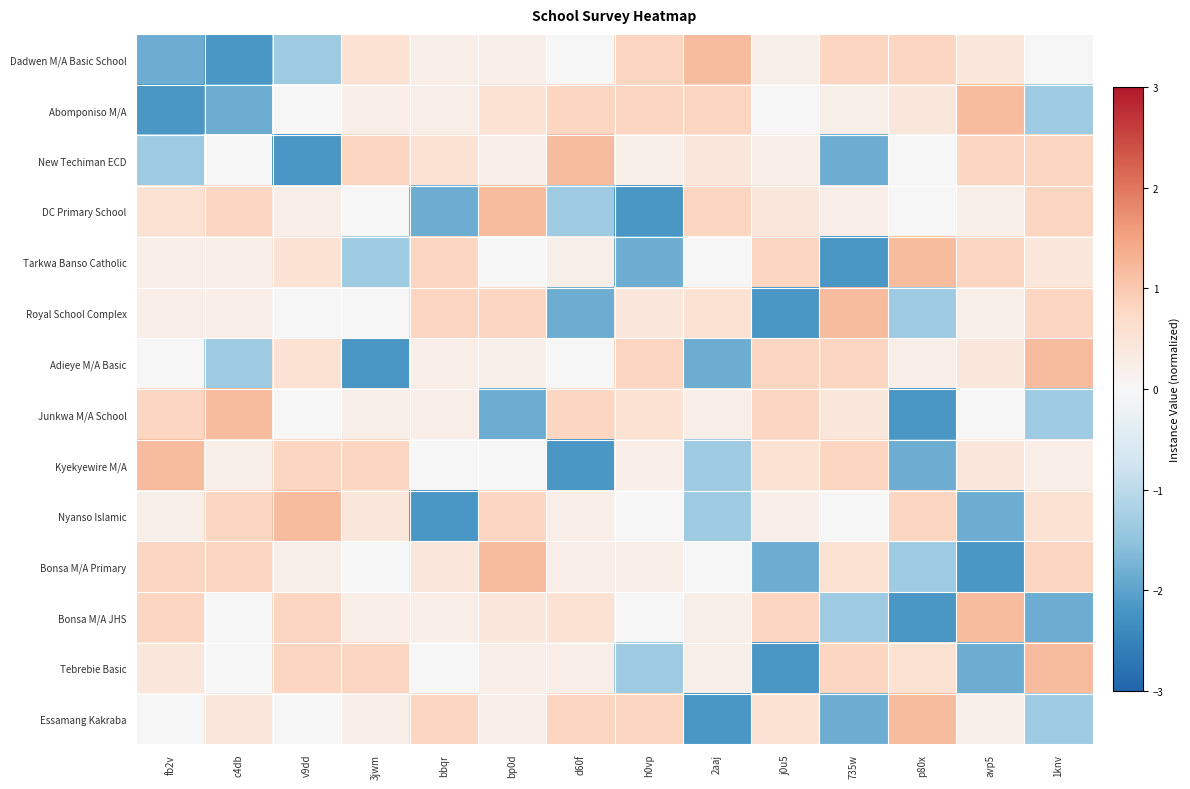

Between bbqr and bp0d, which series saw the biggest shift?

DC Primary School